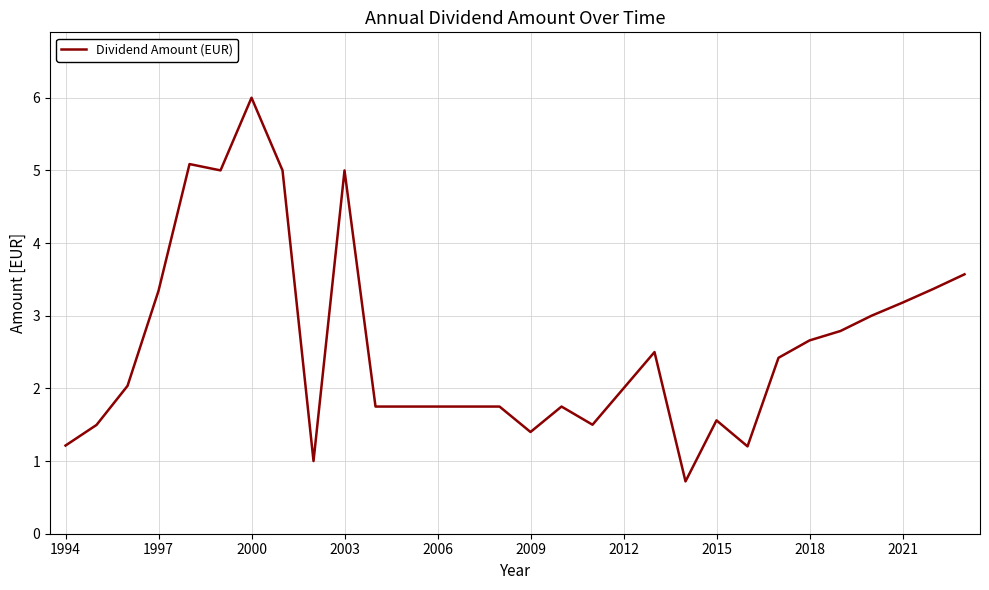

What is the difference between the maximum and minimum values?

5.3